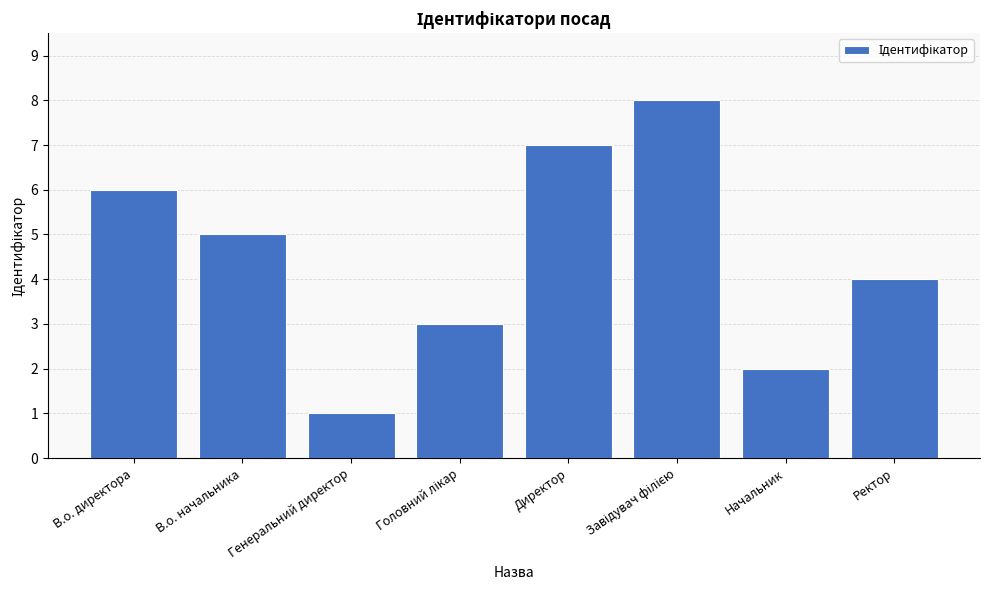

Are the bars grouped side by side (vs. stacked)?

No